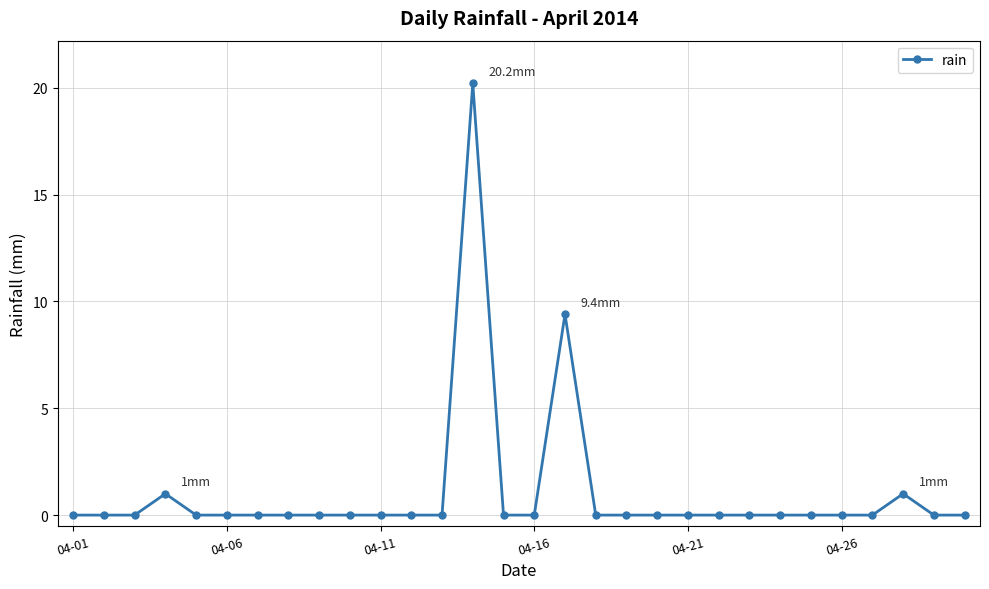

Reading left to right, list all the values displayed in this chart.

0.0	0.0	0.0	1.0	0.0	0.0	0.0	0.0	0.0	0.0	0.0	0.0	0.0	20.2	0.0	0.0	9.4	0.0	0.0	0.0	0.0	0.0	0.0	0.0	0.0	0.0	0.0	1.0	0.0	0.0